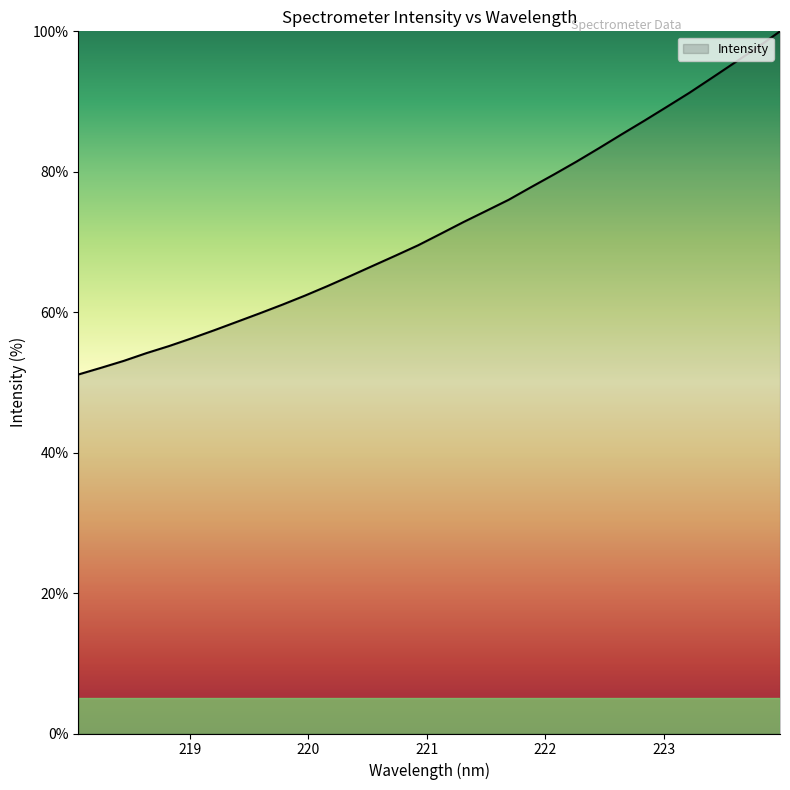

What is the difference between the maximum and minimum values?

48.9